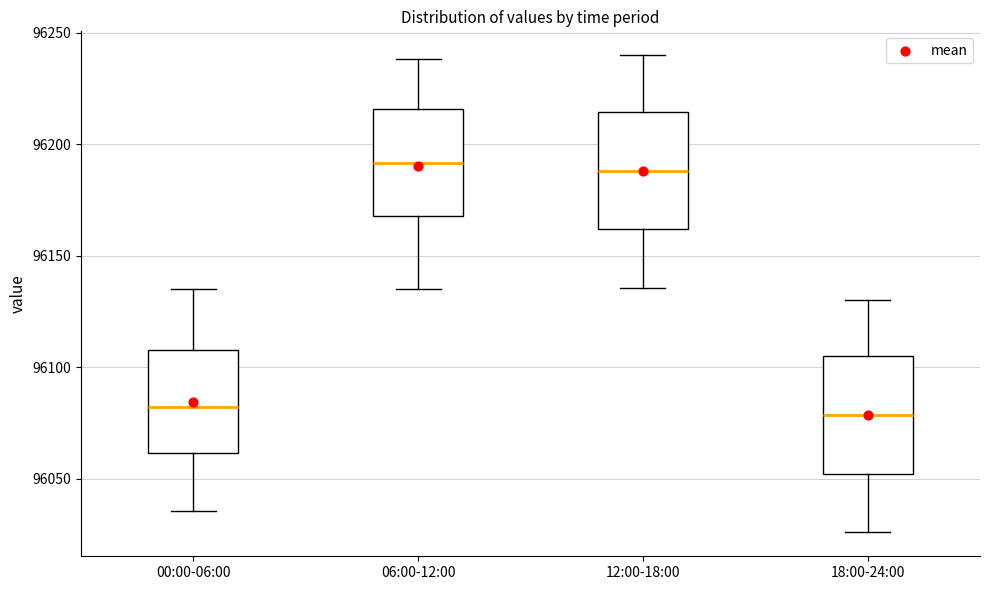

Where does the upper whisker of the box for 12:00-18:00 end on the y-axis? The values are not printed on the chart, so give them approximately, as read against the axis.

96240